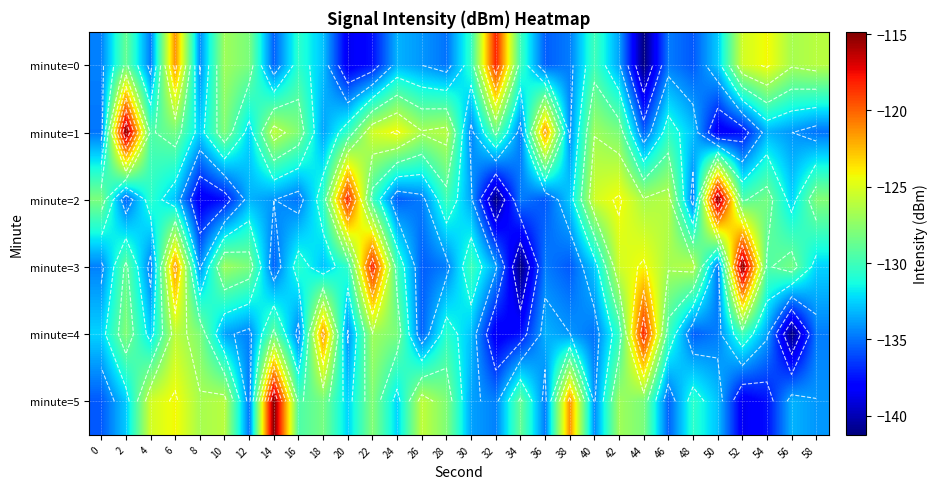

True or false: minute=0 has a value of -238.5 at 46.

False